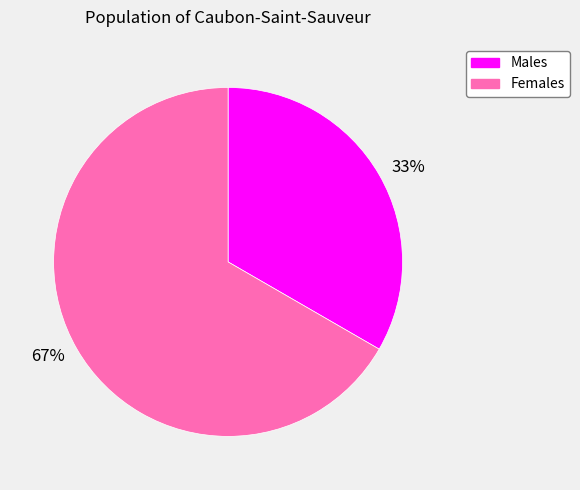

To the nearest percent, what portion does Females represent?

67%